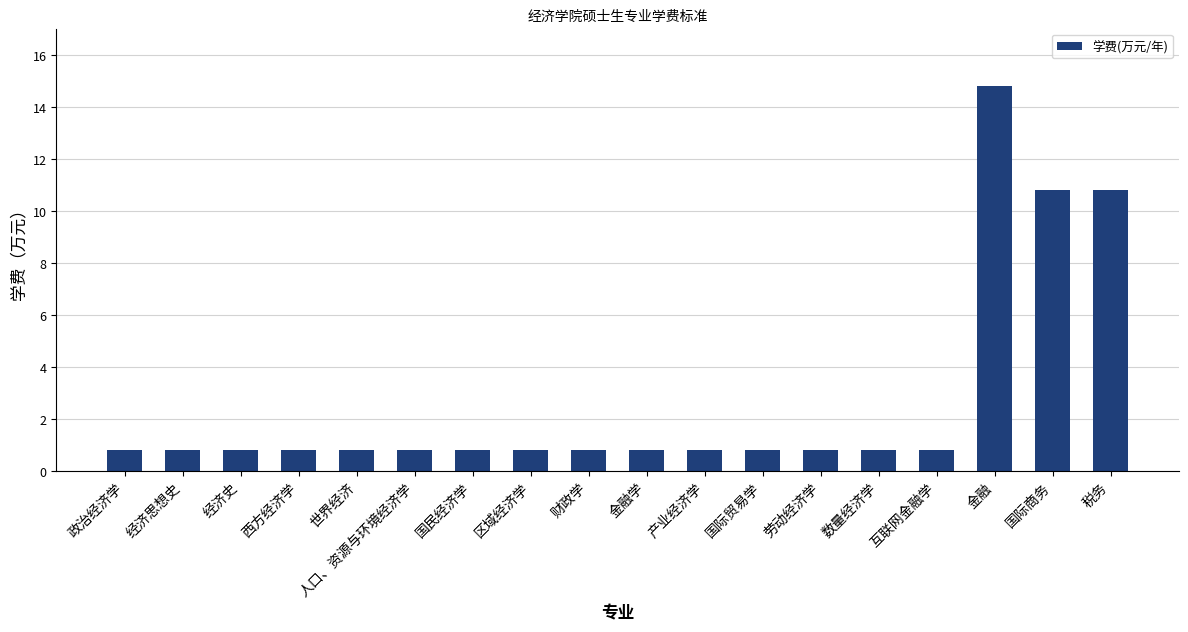

The chart shows a value of 0.8 at 国际贸易学. True or false?

True